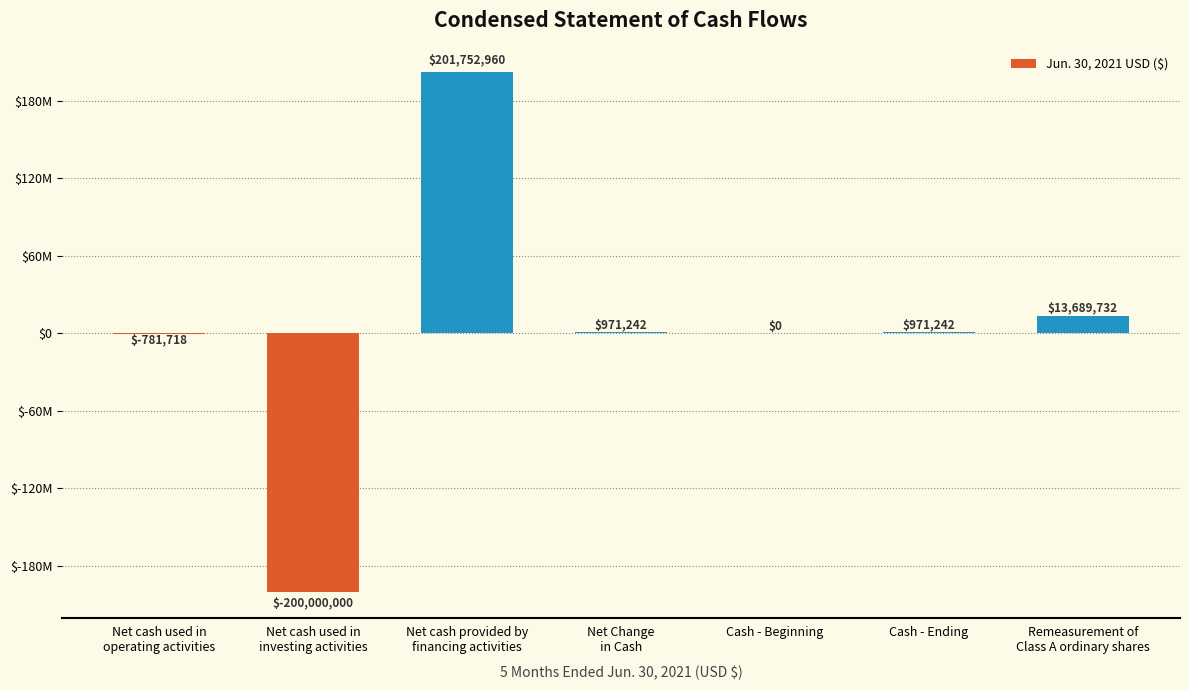

Reading left to right, what are all the values shown in this chart?

-781718	-200000000	201752960	971242	0	971242	13689732